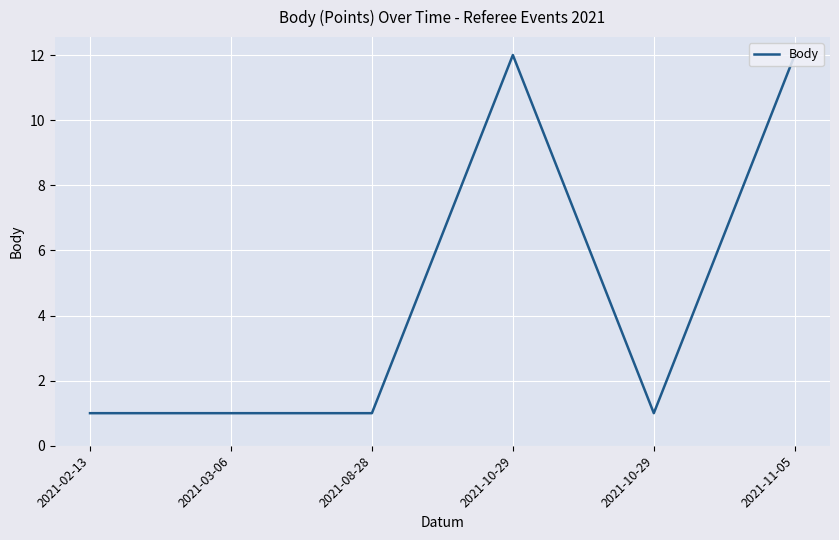

The value at 2021-11-05 is 12. True or false?

True